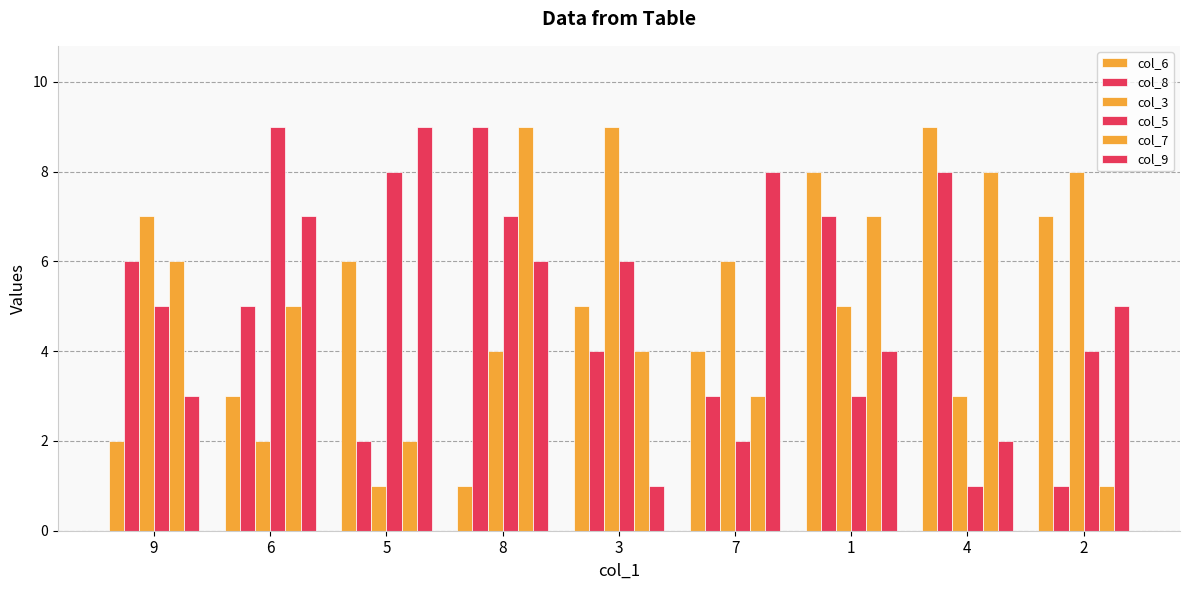

How many col_7 values are between 3 and 7?

5